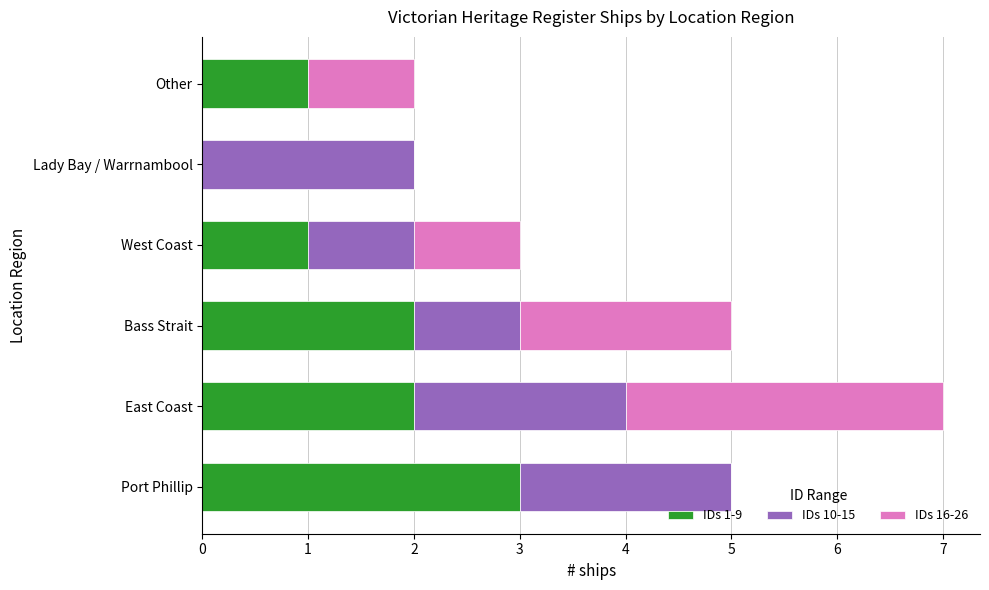

At which category is the sum across all series the highest?

East Coast